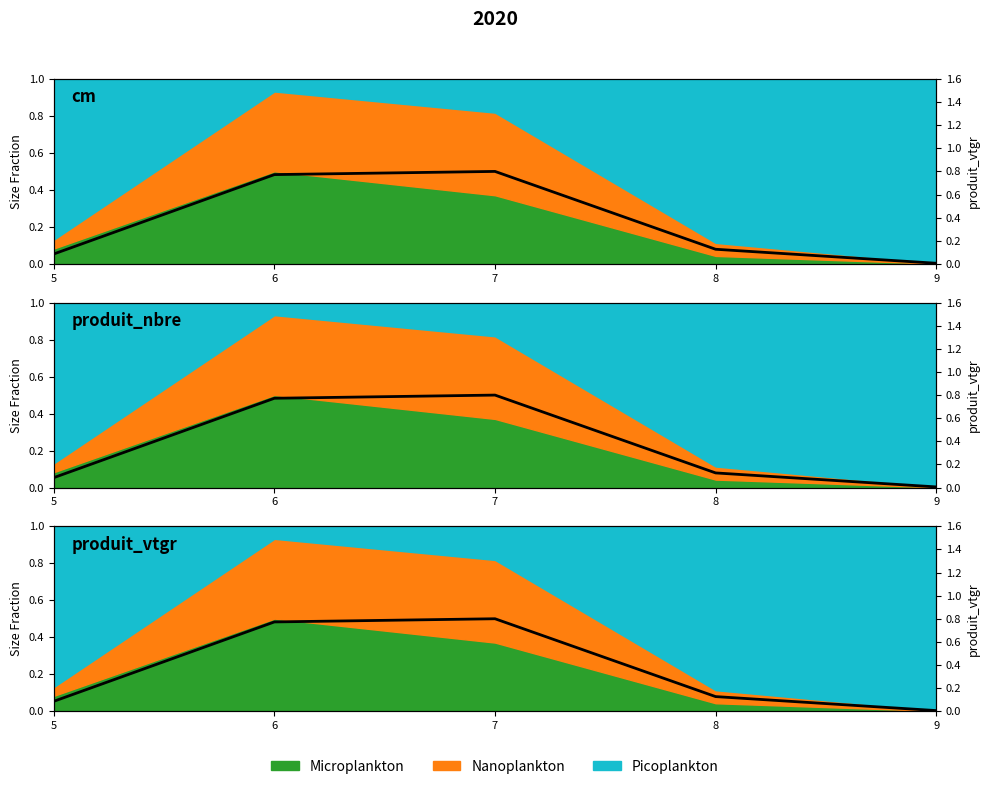

Reading right to left, transcribe all the data shown in this chart.

0.0	0.1	0.8	0.8	0.1